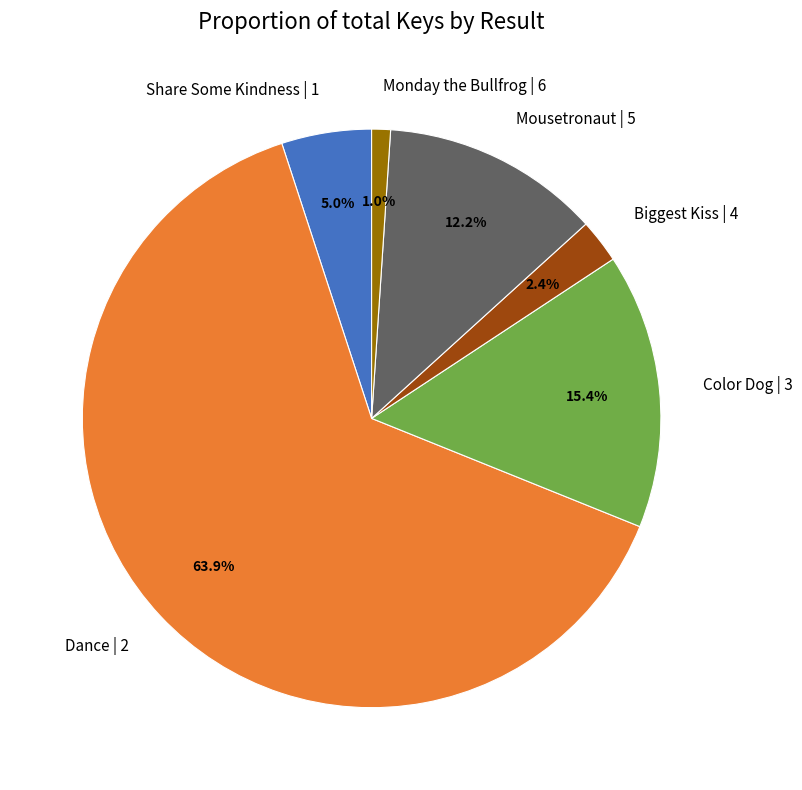

What percentage is the Monday the Bullfrog | 6 slice, to the nearest percent?

1%